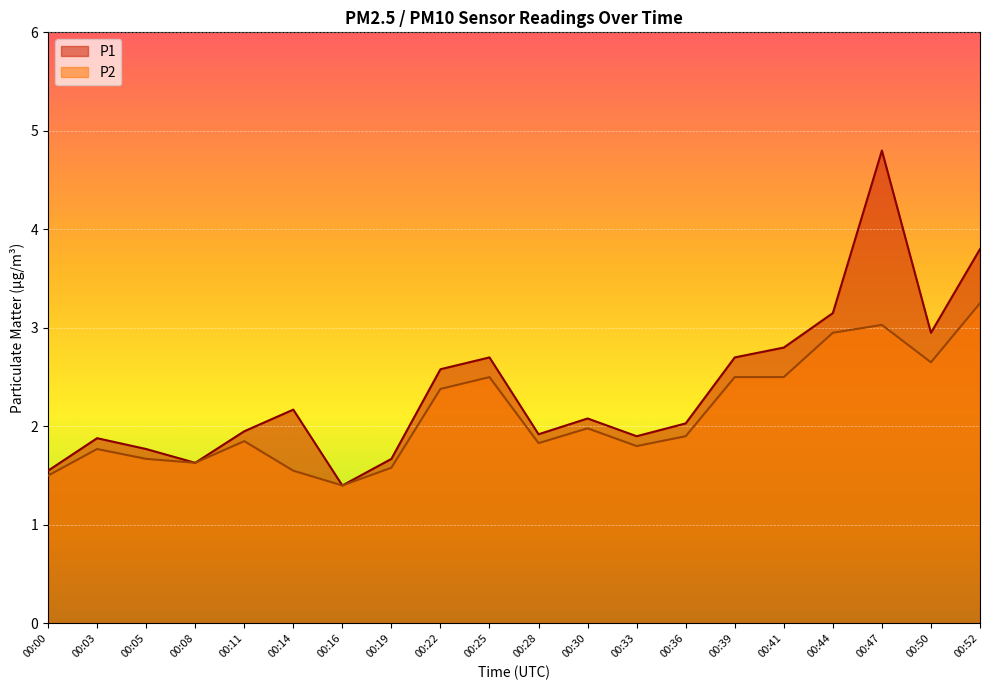

Rank the series by their average value, from lowest to highest.

P2, P1